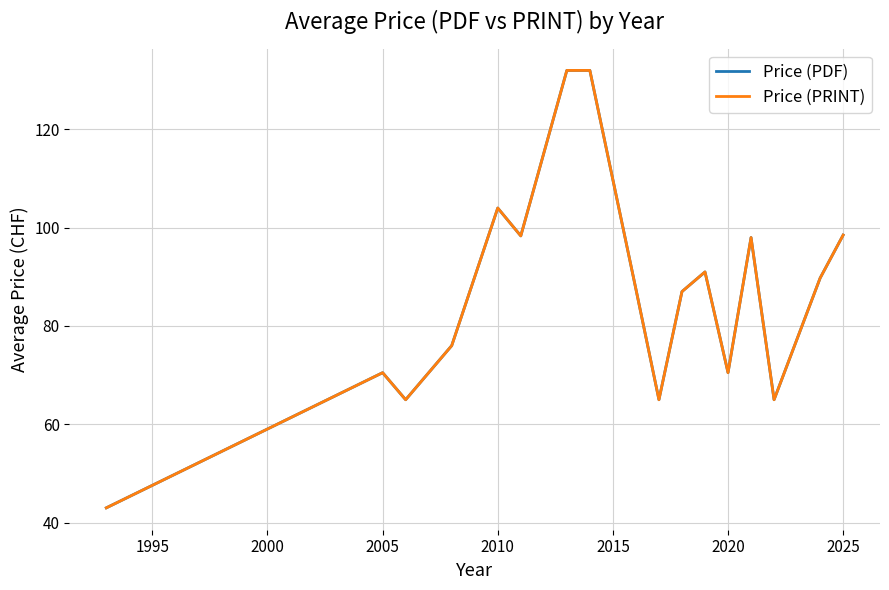

Does the chart display data point markers on the line(s)?

No